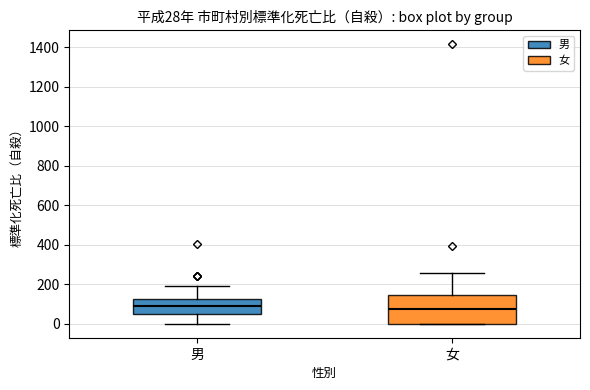

Which box is the tallest, from its lower edge to its upper edge?

女